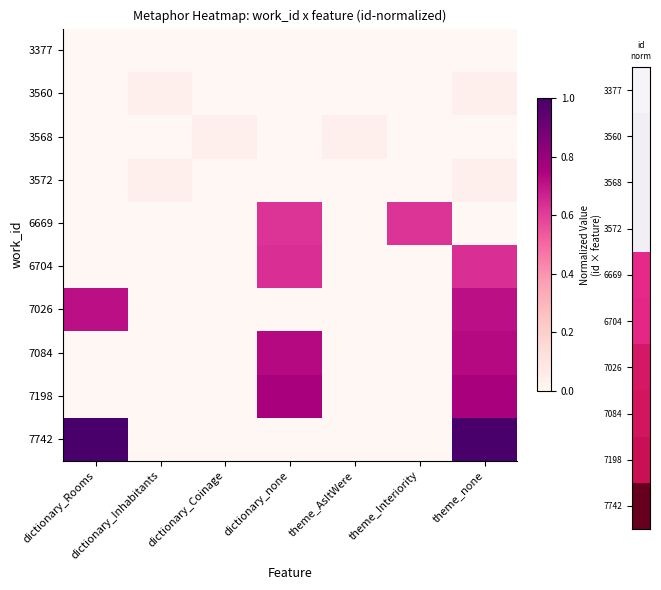

At how many categories does at least one series exceed 0?

7